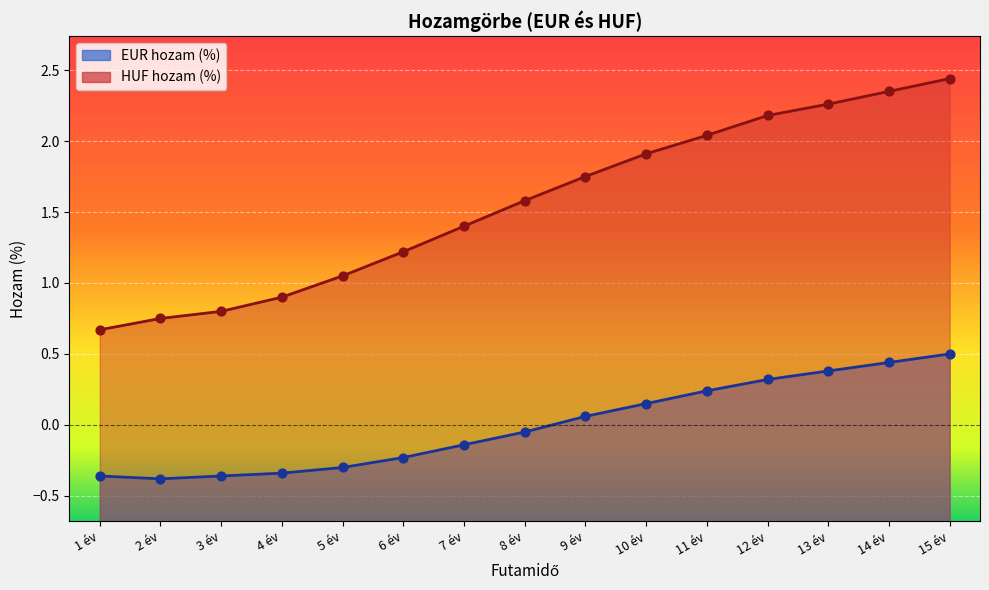

Is the value of HUF hozam (%) at 7 év greater than the value of EUR hozam (%) at 2 év?

Yes